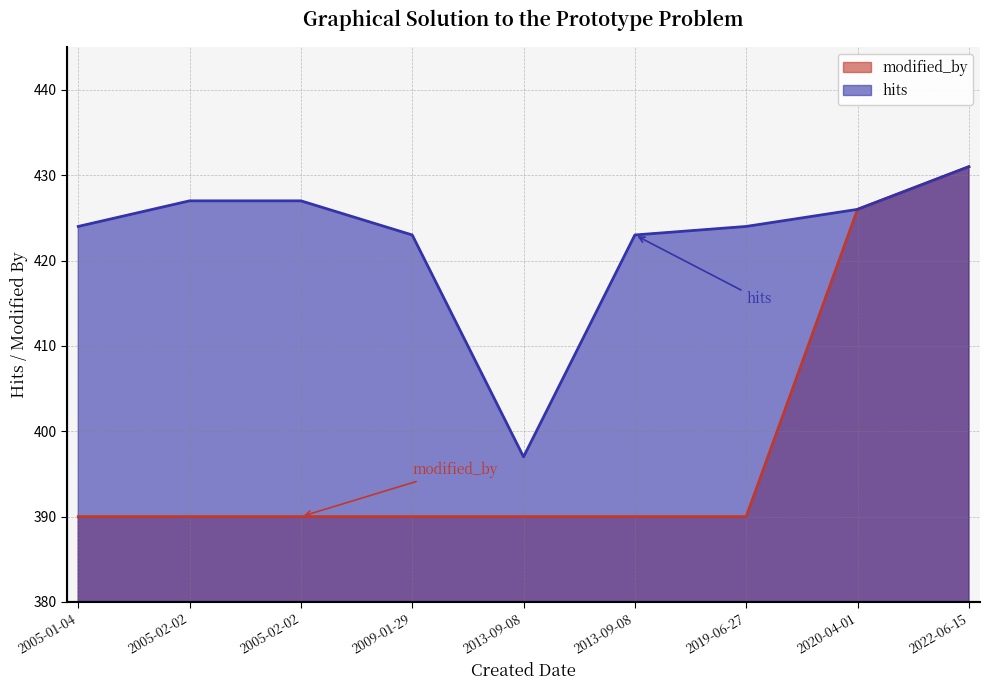

Is the value of hits at 2009-01-29 greater than the value of modified_by at 2020-04-01?

No